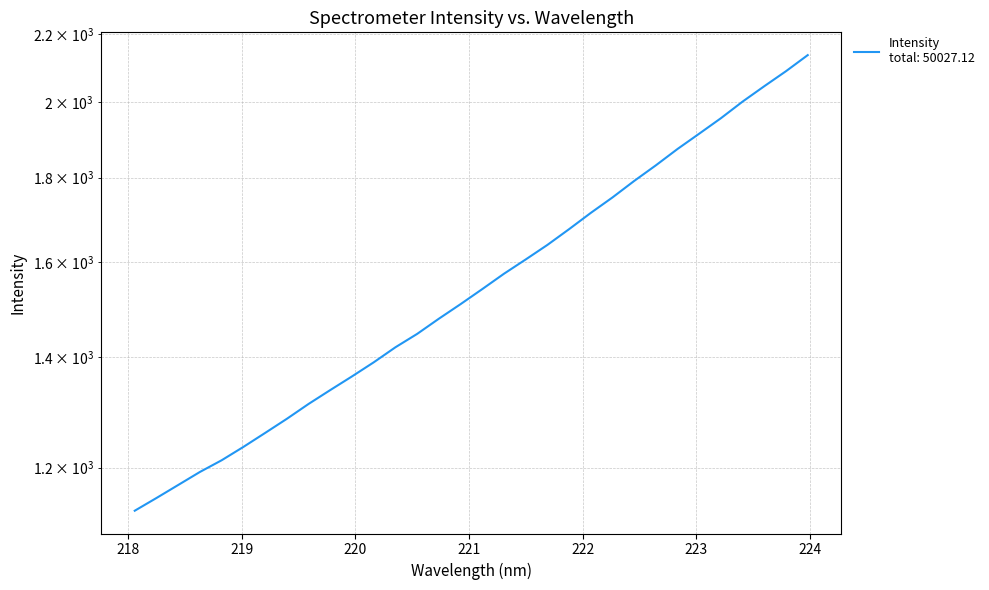

What is the difference between the values at 223.0264 and 218.2508?

764.2